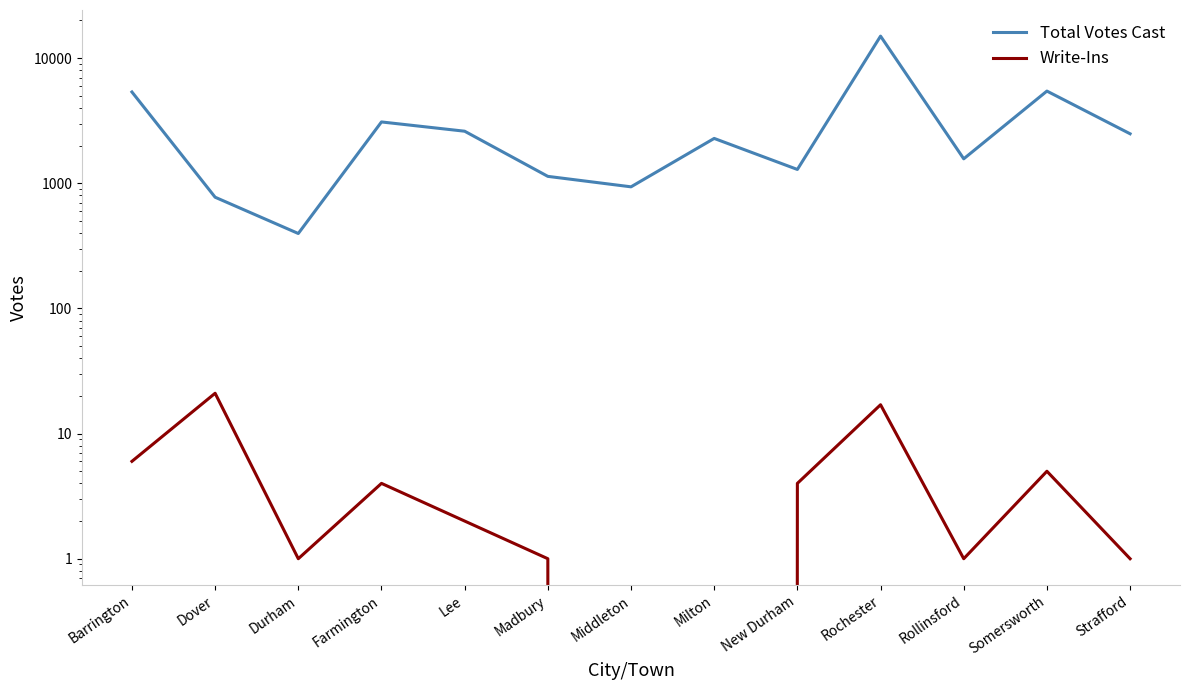

Which series changed the most between Durham and Rollinsford?

Total Votes Cast